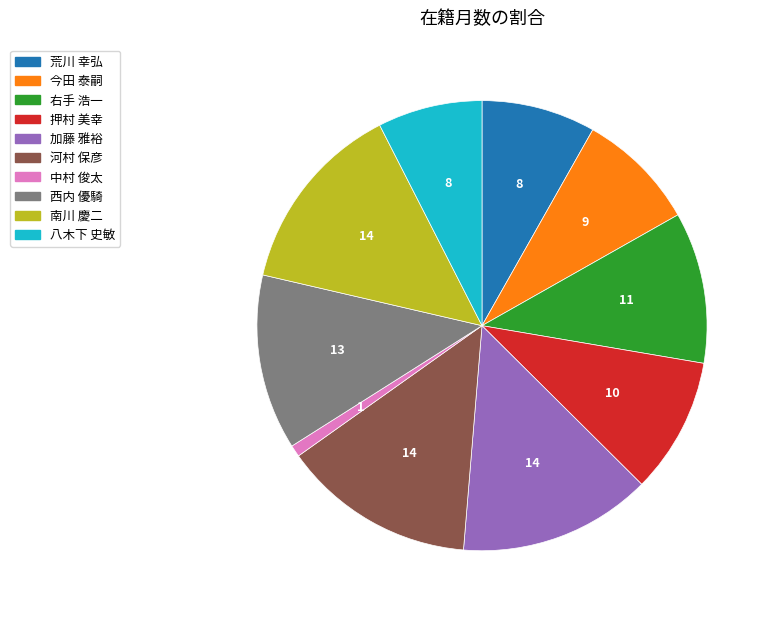

Is 八木下 史敏 the majority of the pie?

No